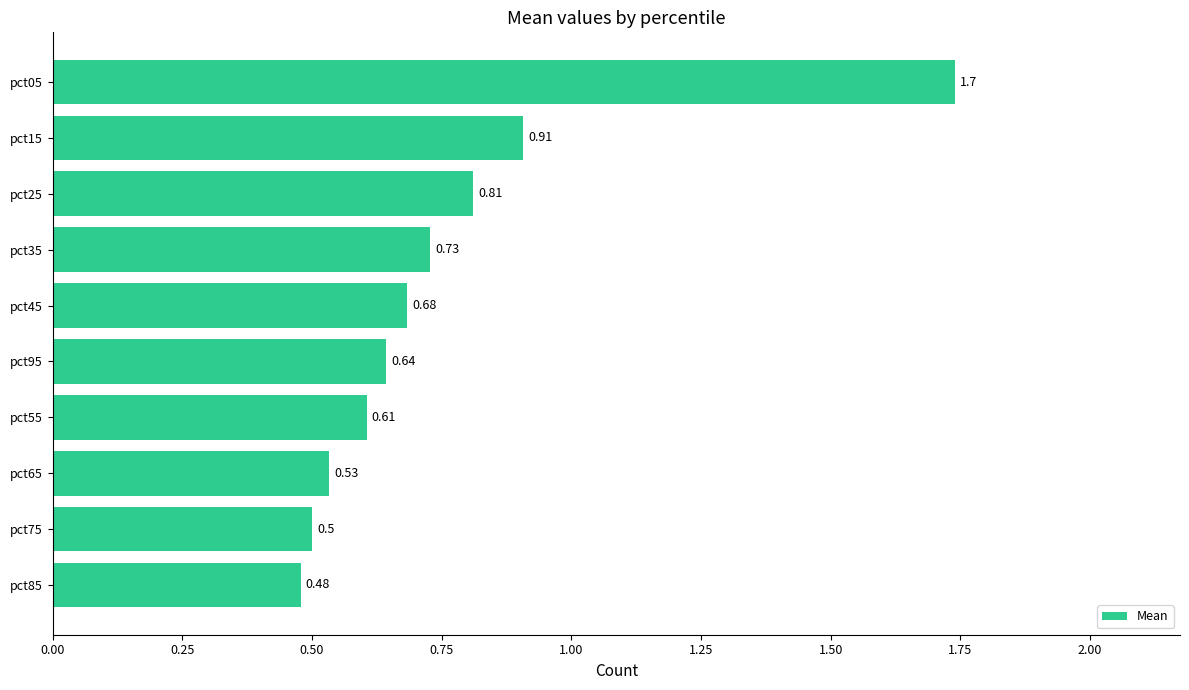

List the labels in order of value, smallest first.

pct85, pct75, pct65, pct55, pct95, pct45, pct35, pct25, pct15, pct05